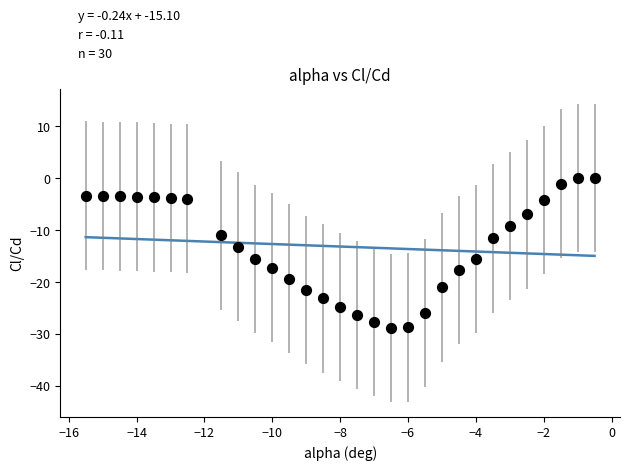

What is the range of X values (max minus min)?

15.0